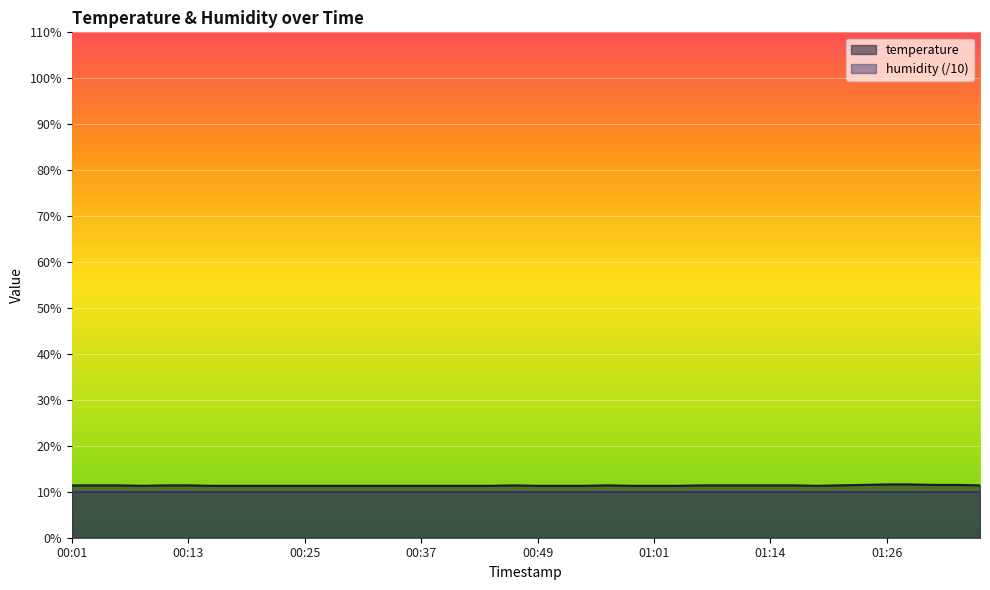

List the labels in order of value, smallest first.

00:08, 00:15, 00:18, 00:20, 00:23, 00:25, 00:27, 00:30, 00:32, 00:35, 00:37, 00:40, 00:42, 00:44, 00:49, 00:52, 00:54, 00:59, 01:01, 01:04, 01:18, 00:01, 00:03, 00:06, 00:10, 00:13, 00:47, 00:57, 01:06, 01:09, 01:11, 01:14, 01:16, 01:21, 01:36, 01:23, 01:31, 01:33, 01:26, 01:28